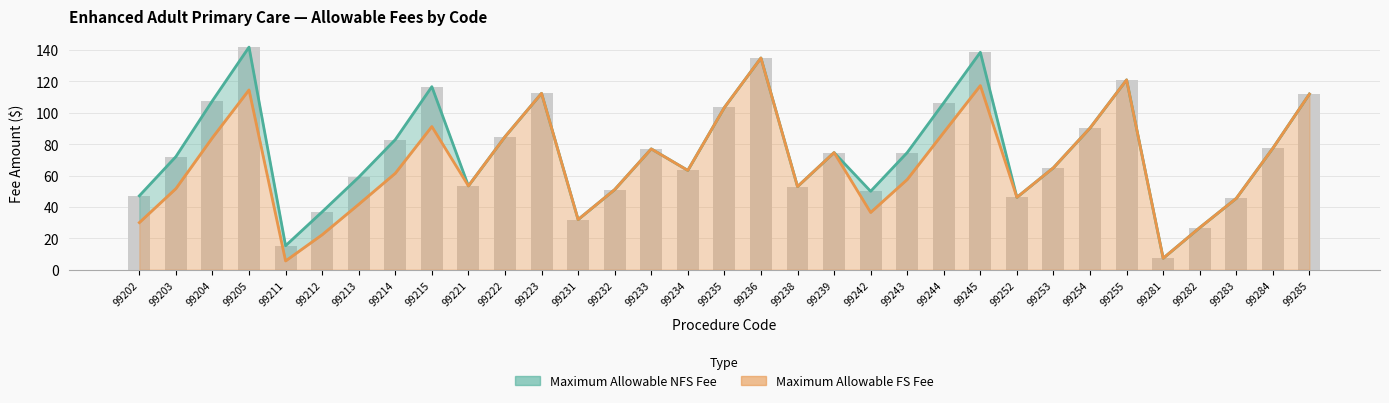

At which category is the sum across all series the highest?

99236